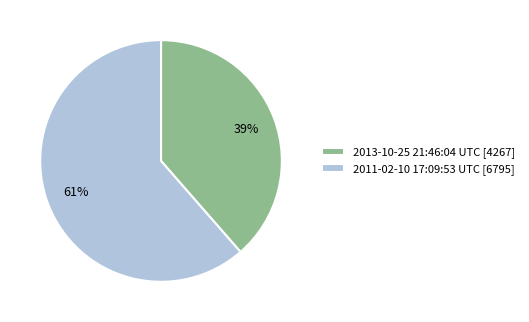

Between 2013-10-25 21:46:04 UTC and 2011-02-10 17:09:53 UTC, which is larger?

2011-02-10 17:09:53 UTC